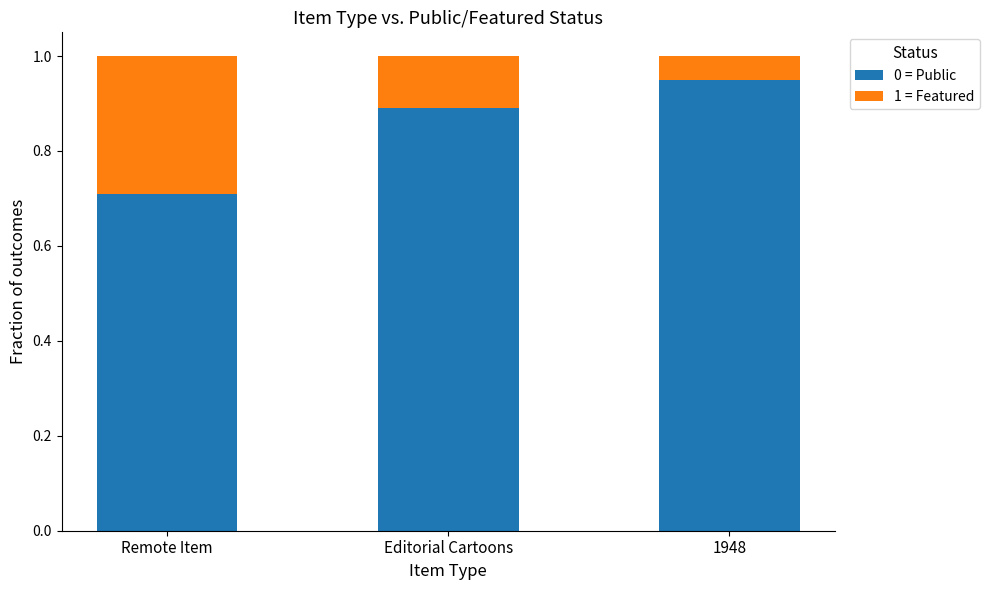

Are the bars grouped side by side (vs. stacked)?

No